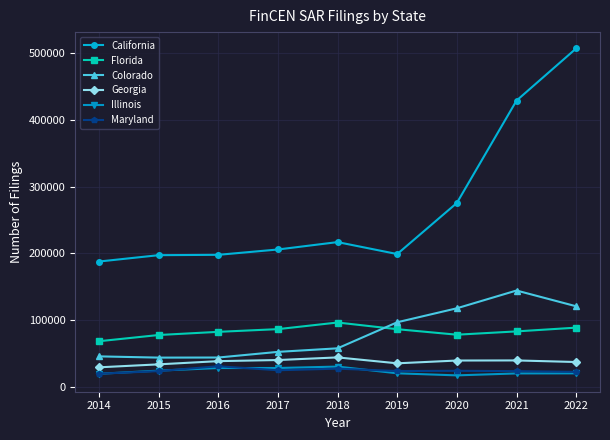

What is the maximum value shown in the chart?

507239